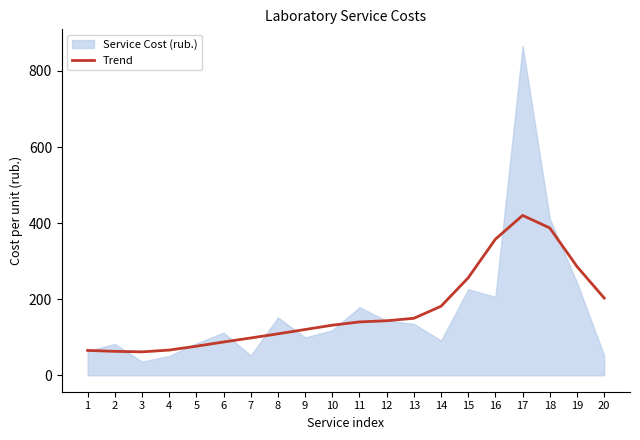

The value of Trend at 8 is 108.9. True or false?

True